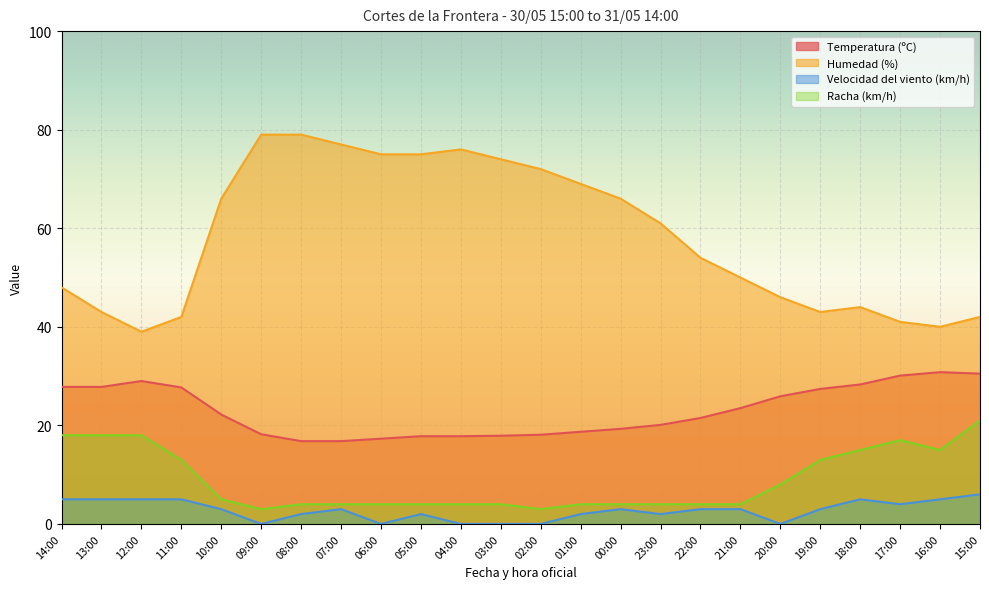

Where does the Humedad (%) series first go above 61?

10:00